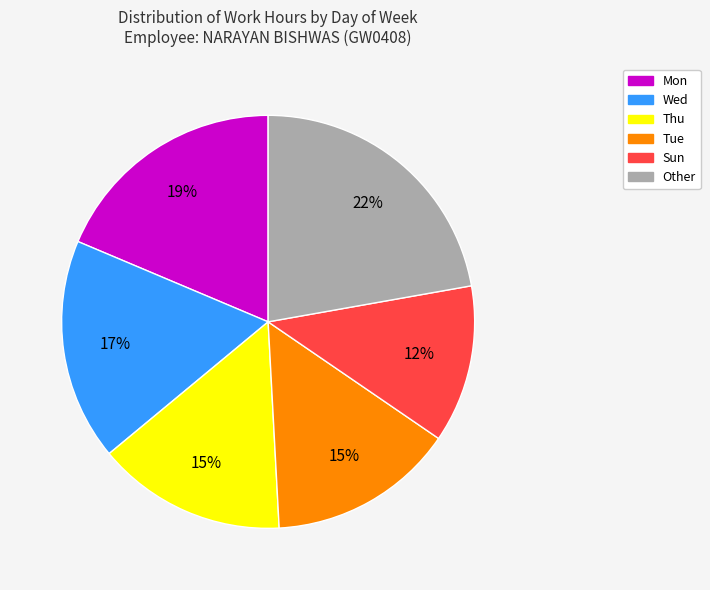

Does any single category account for the majority?

No